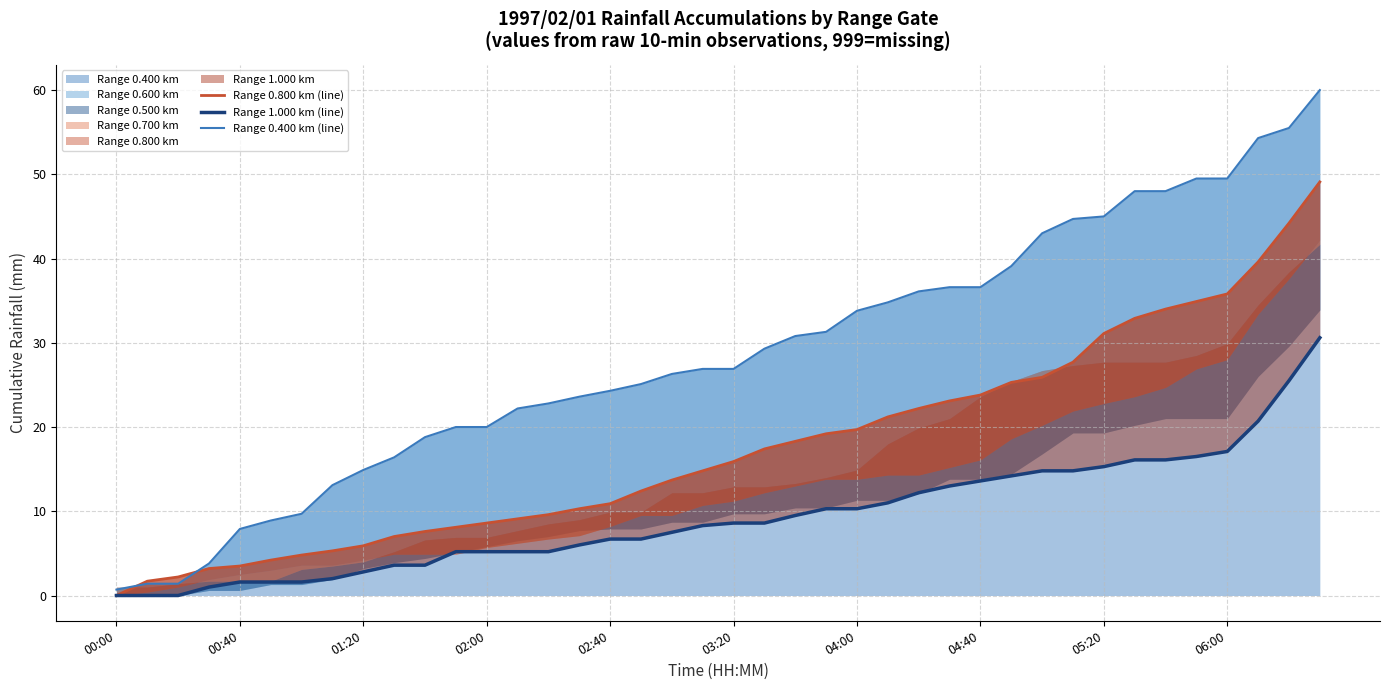

Is the value of Range 0.400 km (line) at 11 greater than the value of Range 0.800 km (line) at 34?

No